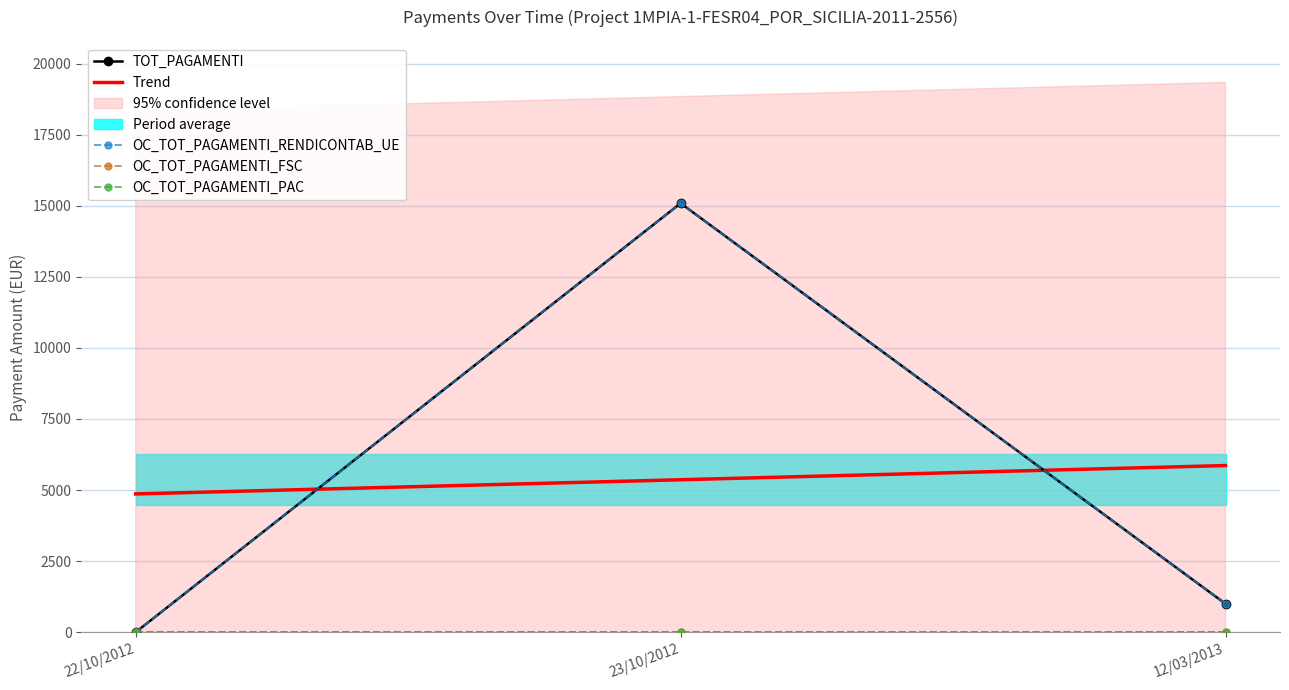

What is the highest value of the TOT_PAGAMENTI series?

15089.9